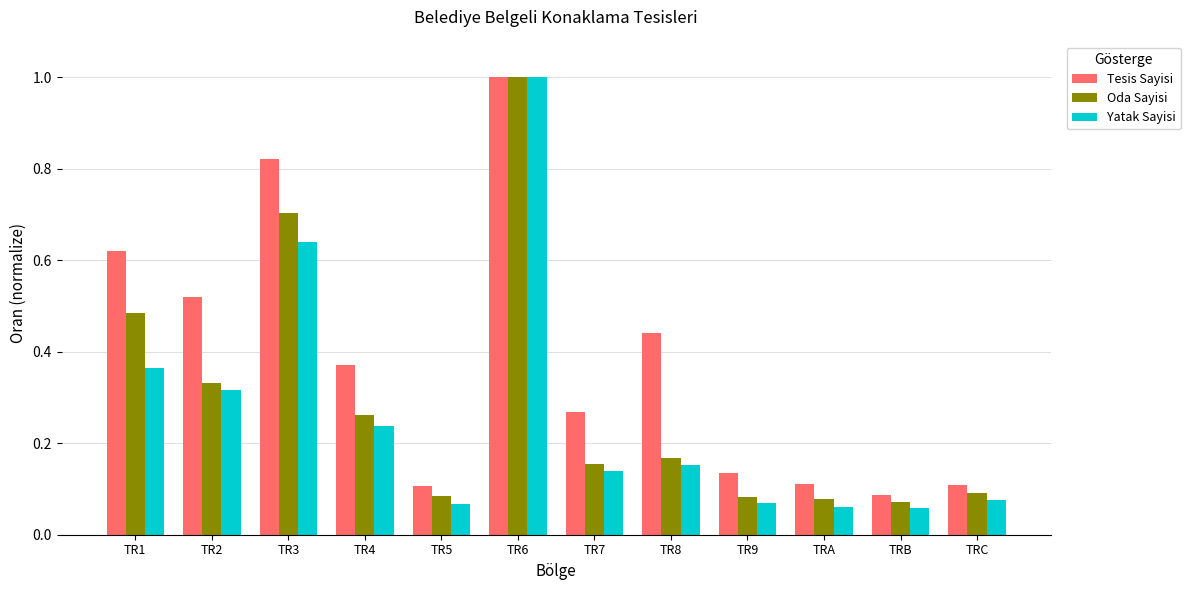

At which category is the sum across all series the highest?

TR6